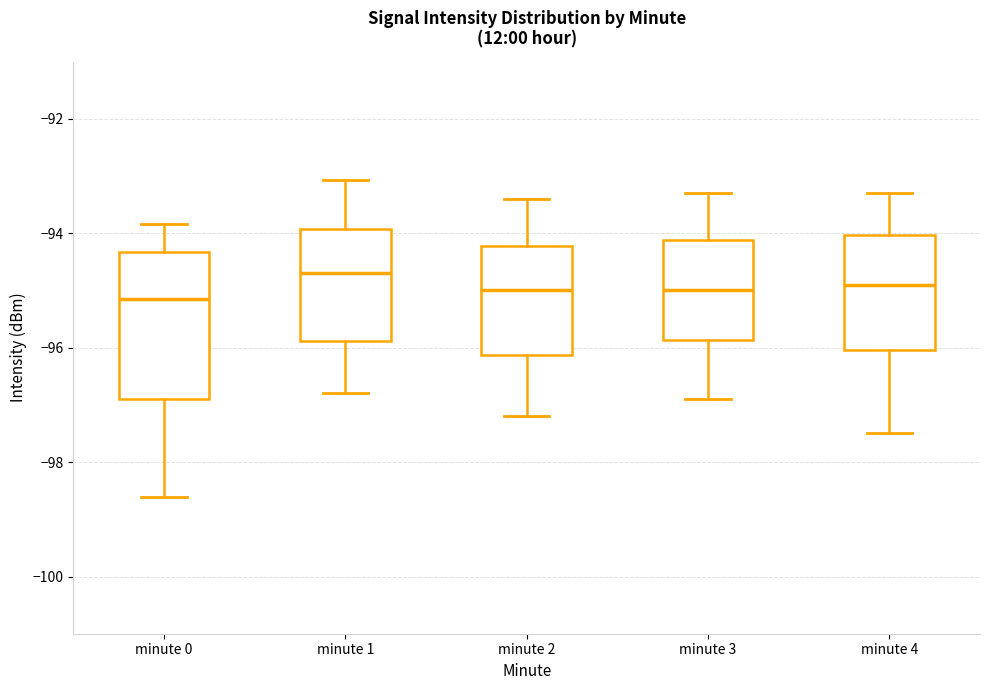

Which box's median line is the highest?

minute 1